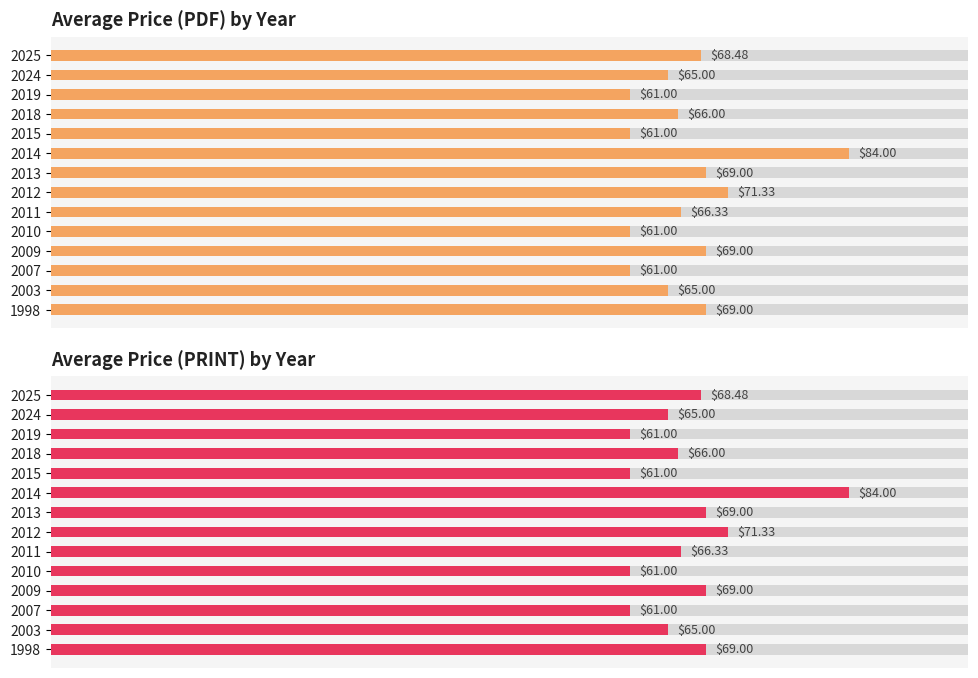

What are all the series names shown in the legend?

Average Price (PDF) by Year, Average Price (PRINT) by Year